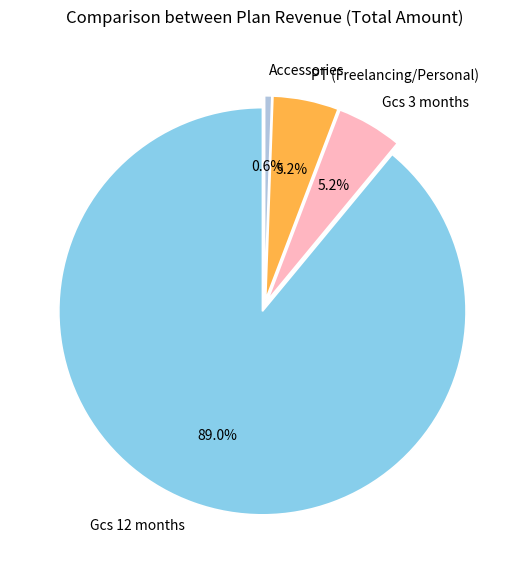

Does PT (Freelancing/Personal) represent more than half of the total?

No